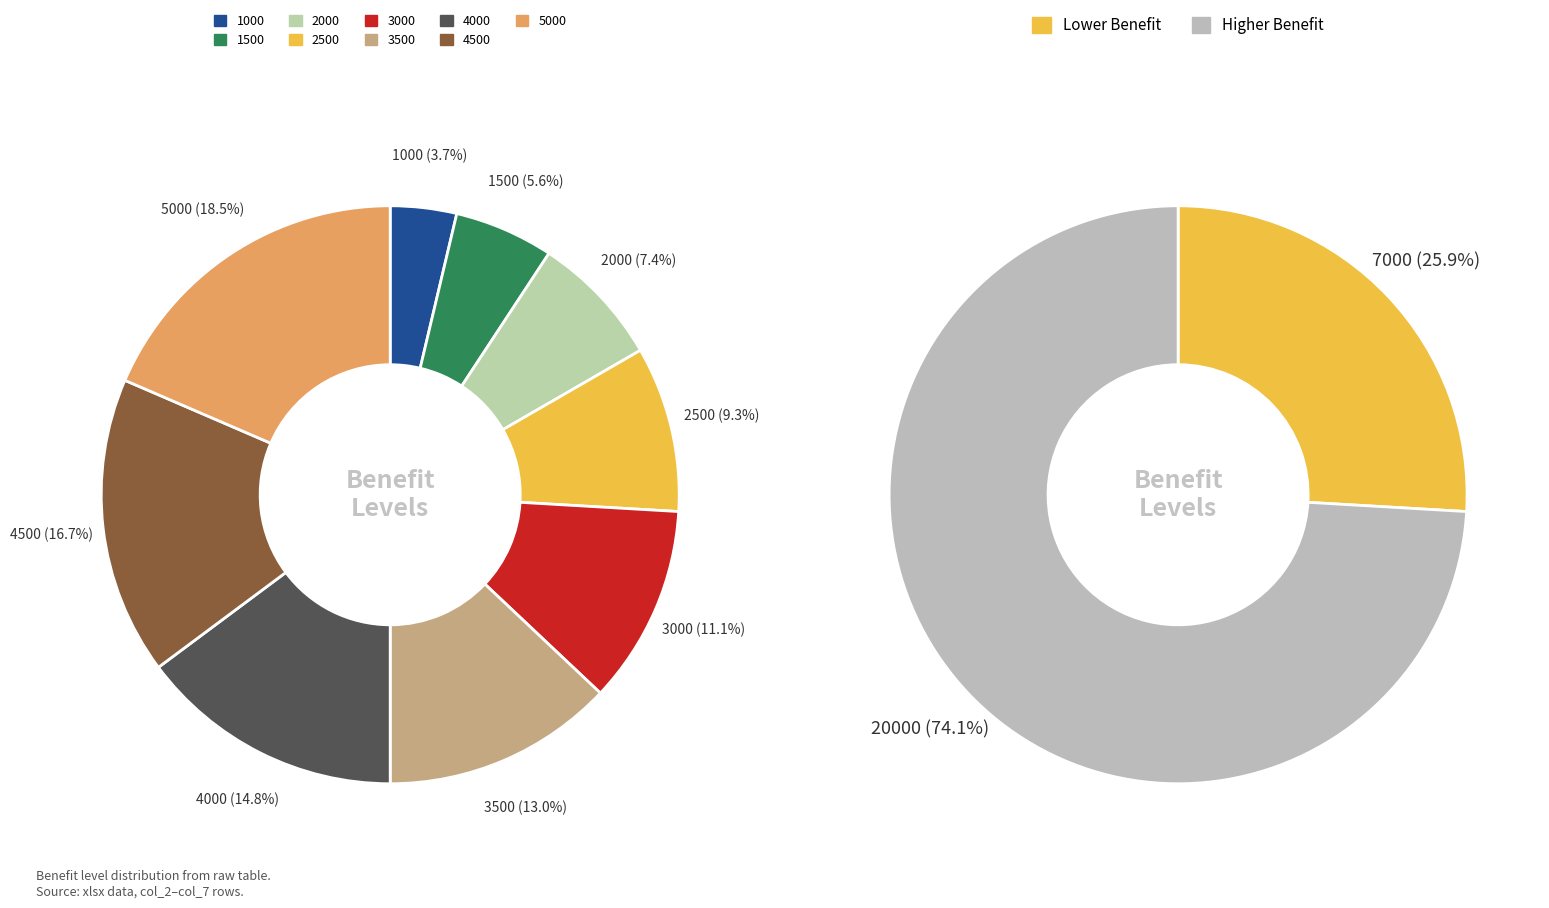

How many slices are in this pie chart?

9